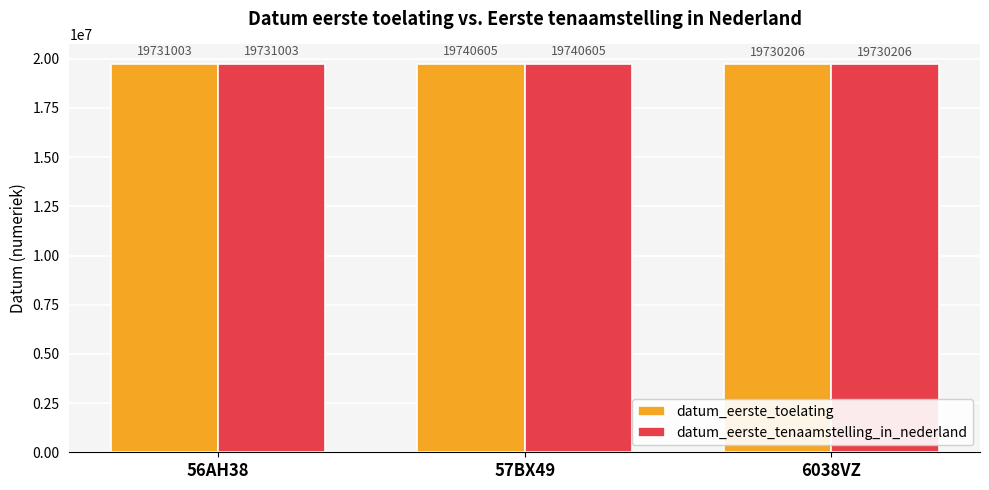

Count the number of categories in the chart.

3